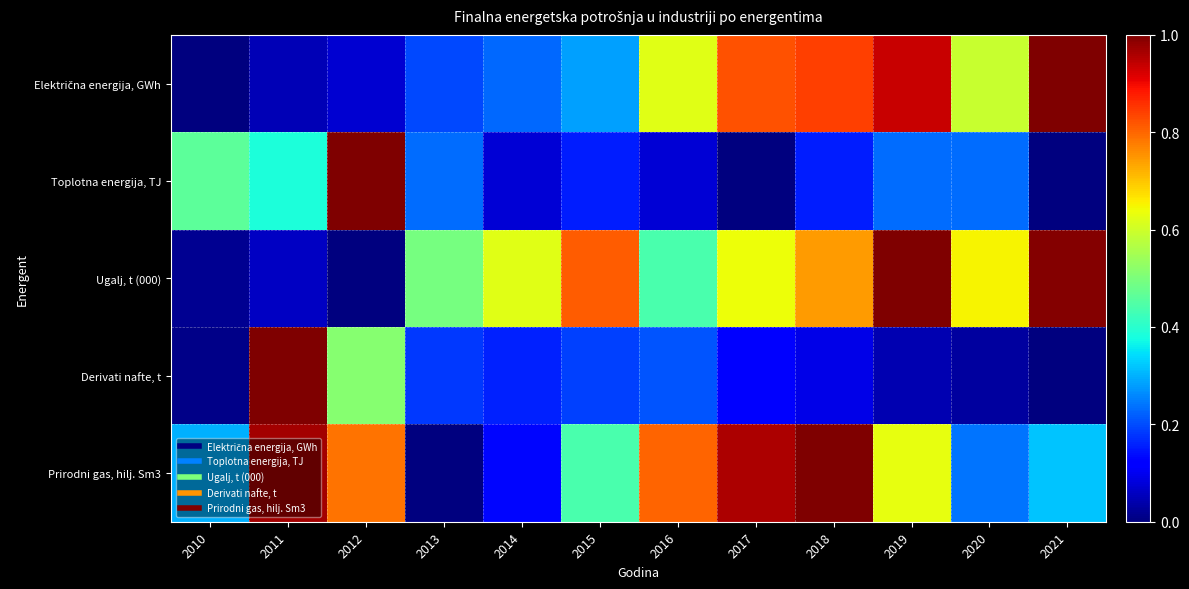

At which category does the chart reach its peak across all series?

2021